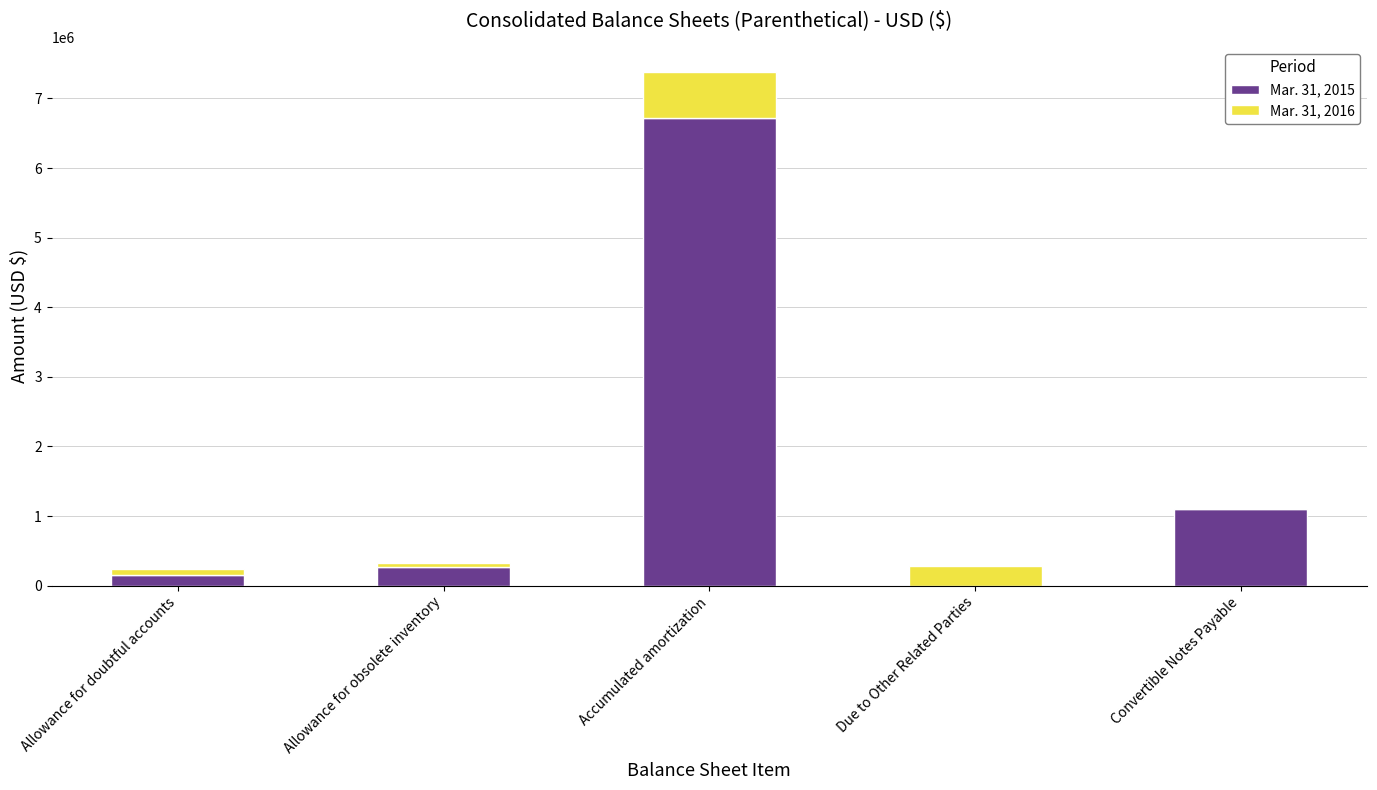

Which category has the highest value in the Mar. 31, 2015 series?

Accumulated amortization